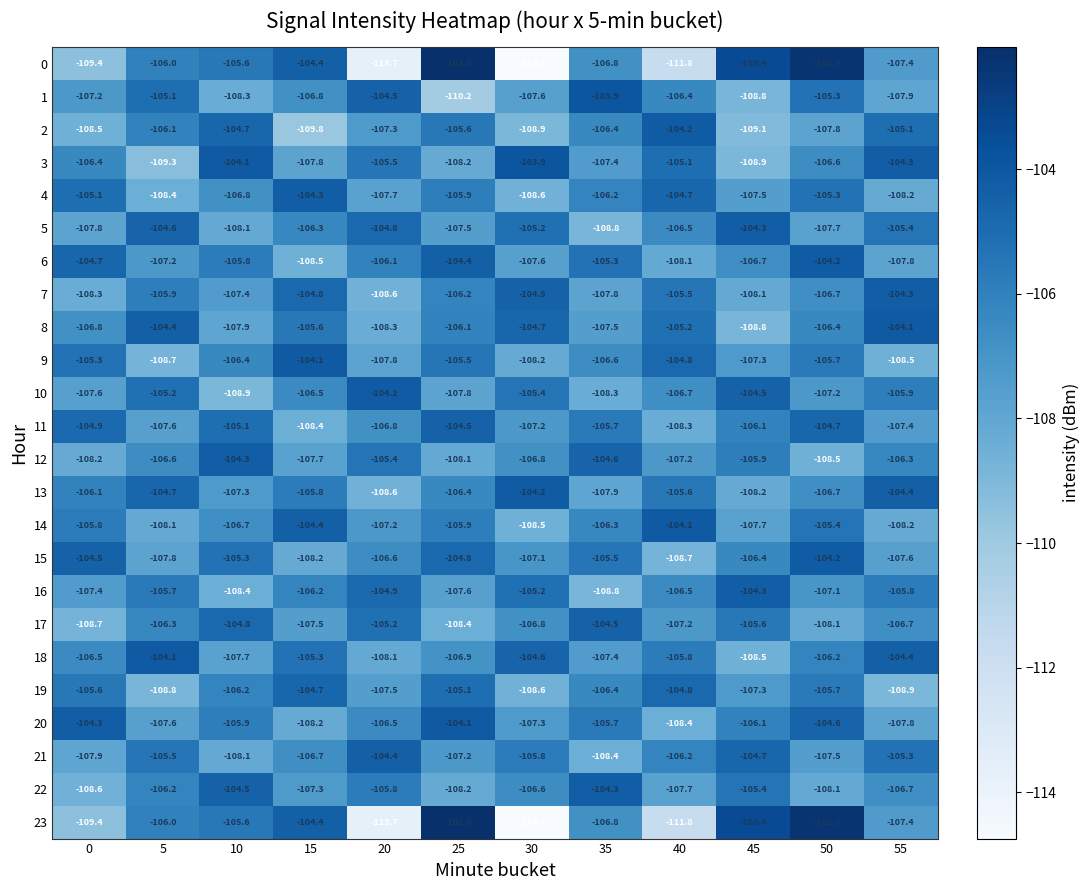

True or false: 16 has a value of -106.2 at 15.

True